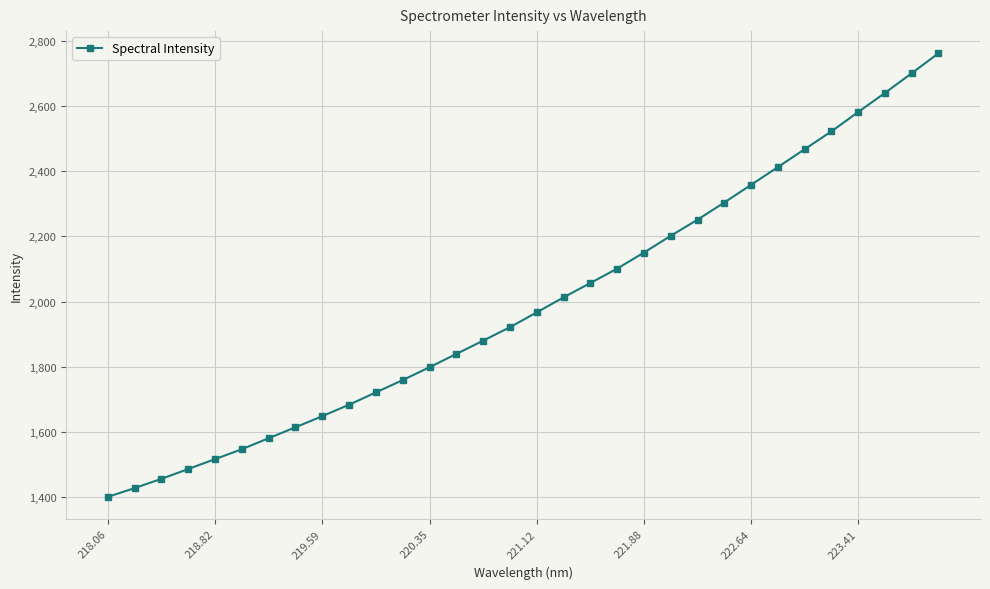

What is the value of the 32nd point from the left?

2761.5